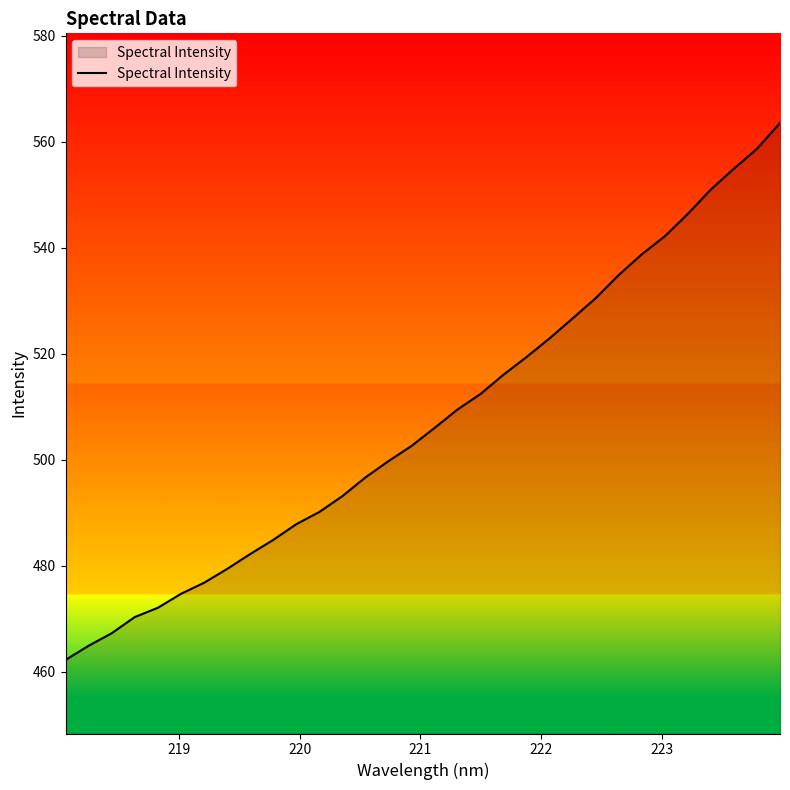

What is the difference between the maximum and minimum values?

101.3